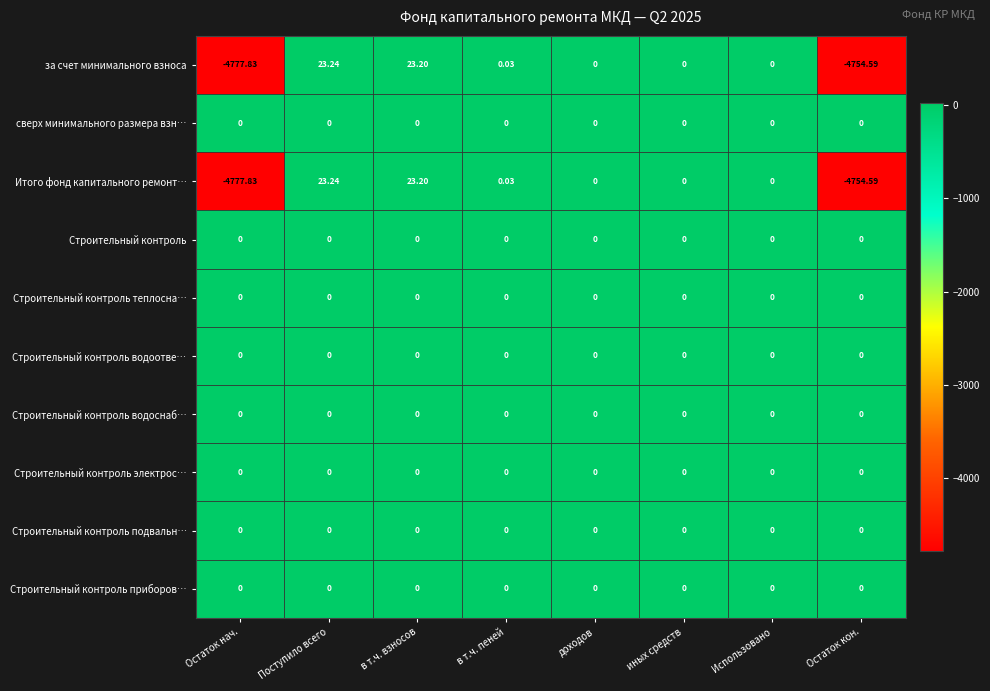

At which category is the sum across all series the highest?

Поступило всего